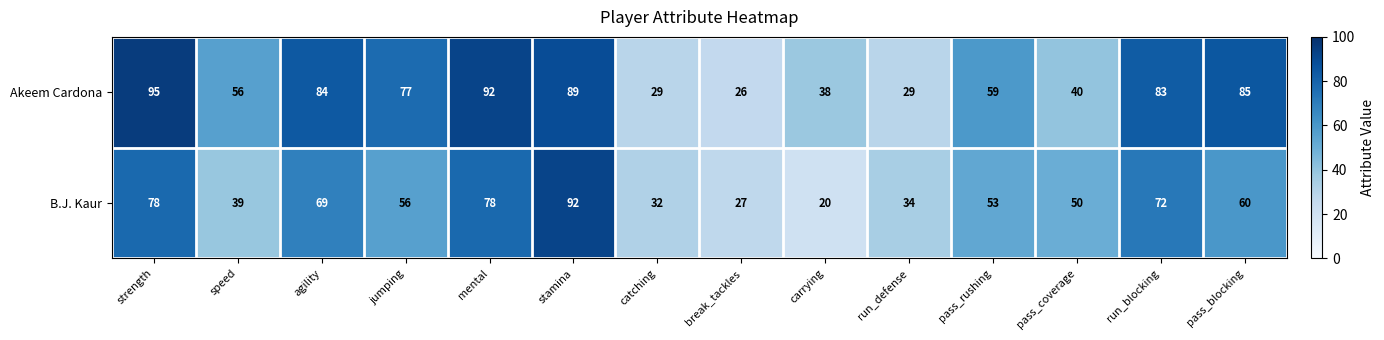

At pass_blocking, list the series in order from largest to smallest.

Akeem Cardona, B.J. Kaur